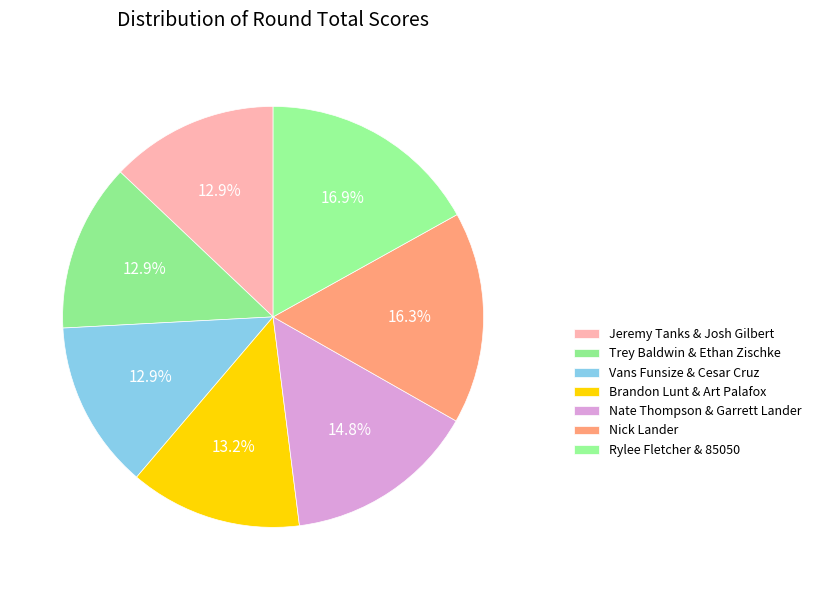

Count the number of slices in the pie.

7